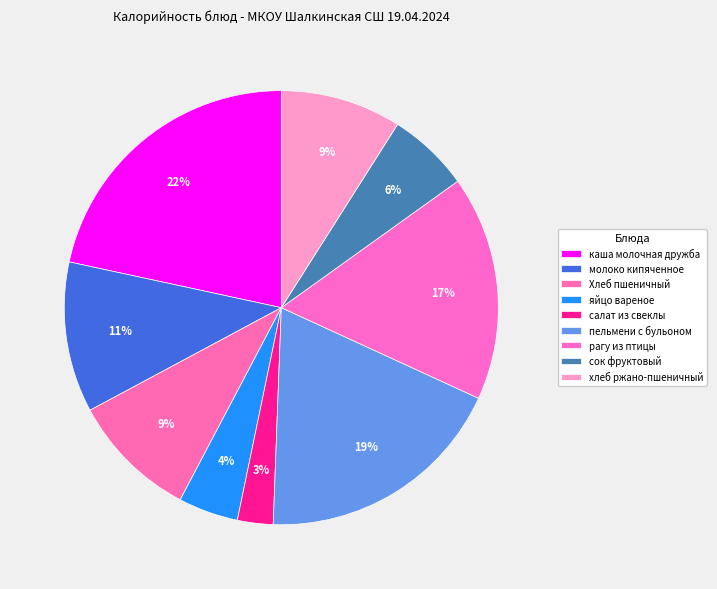

True or false: рагу из птицы accounts for 17% of the total.

True